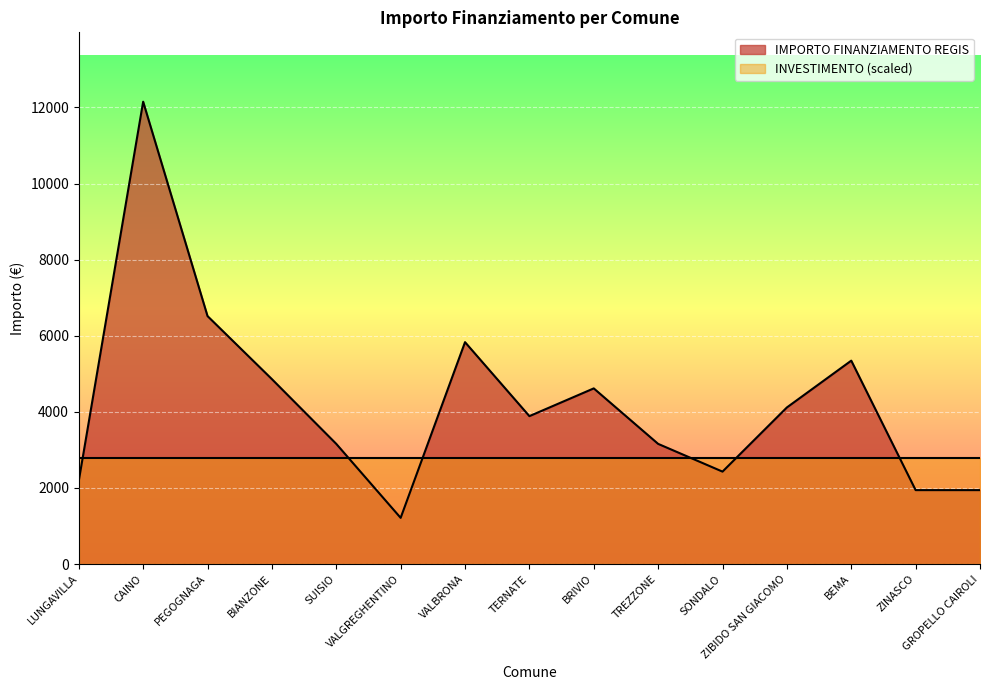

At which category does the chart reach its minimum across all series?

VALGREGHENTINO